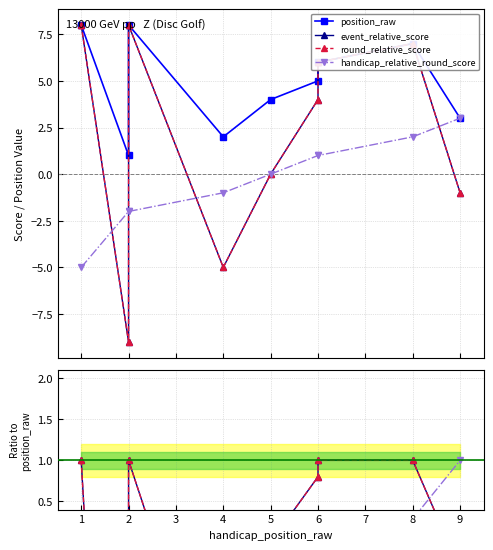

Between 9 and 2, which is larger?

2